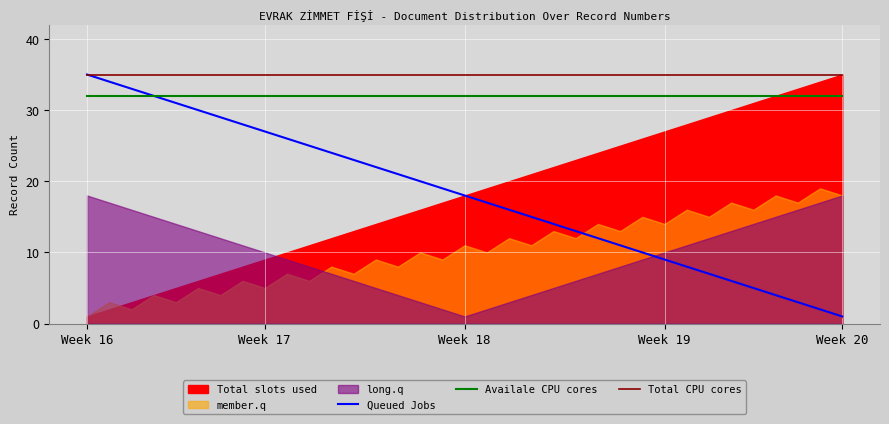

True or false: Availale CPU cores has a value of 46 at 19.

False